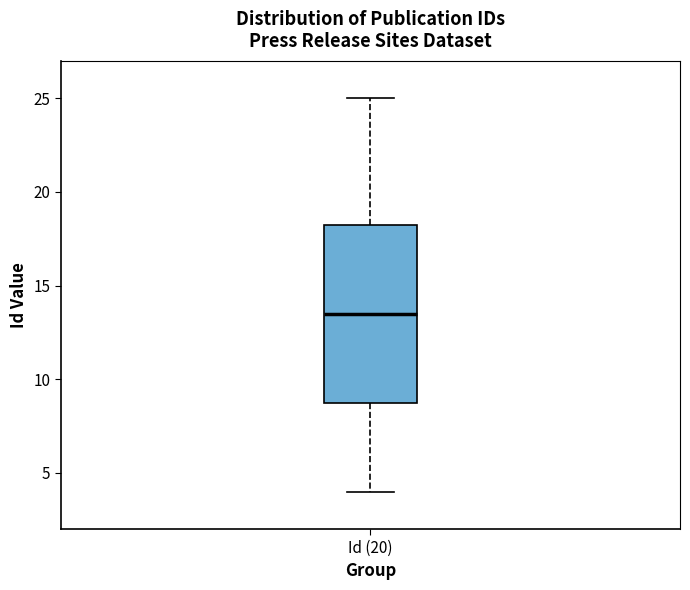

Transcribe this box plot: give where the median line is, the range the box spans, and where the two whiskers end, as read against the y-axis. The values are not printed on the chart, so give them approximately, as read against the axis.

median 13.5, box 9.0 to 18.5, whiskers 4.0 to 25.0